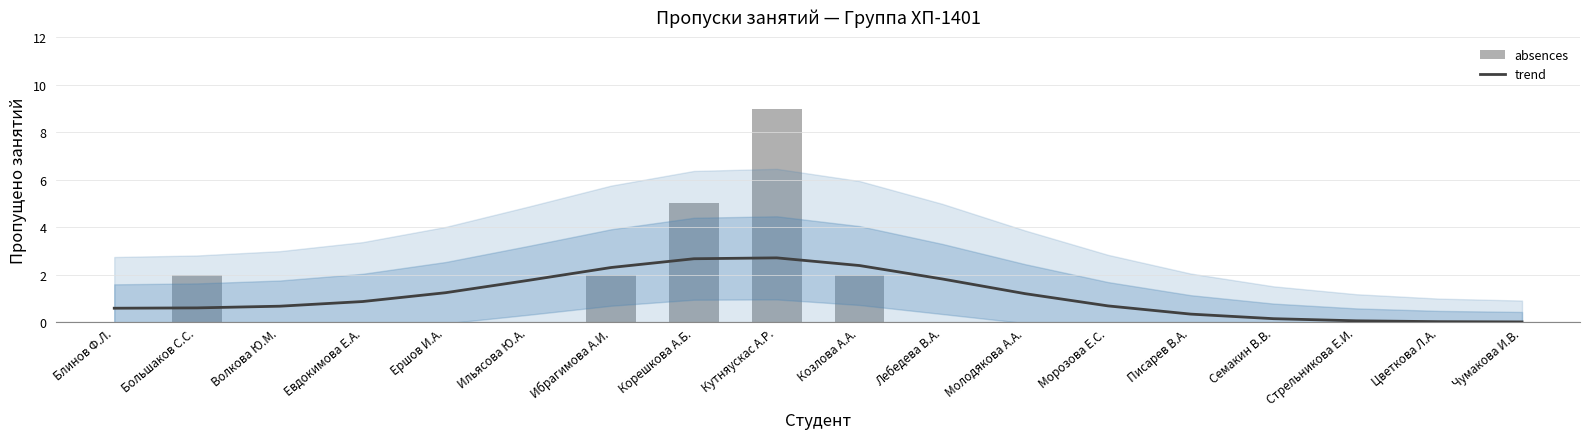

Is it true that trend equals 0.0 at Цветкова Л.А.?

False